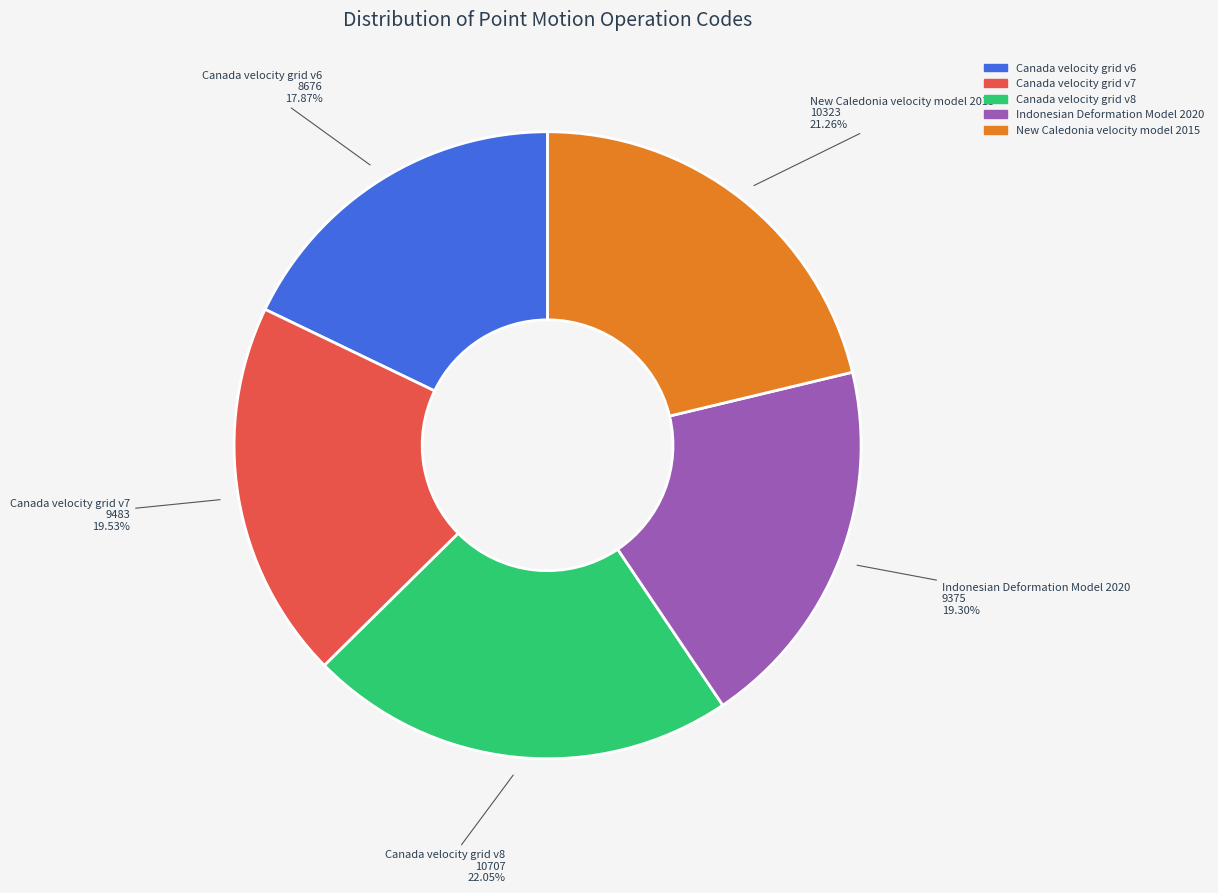

Does Indonesian Deformation Model 2020 account for over 50% of the chart?

No